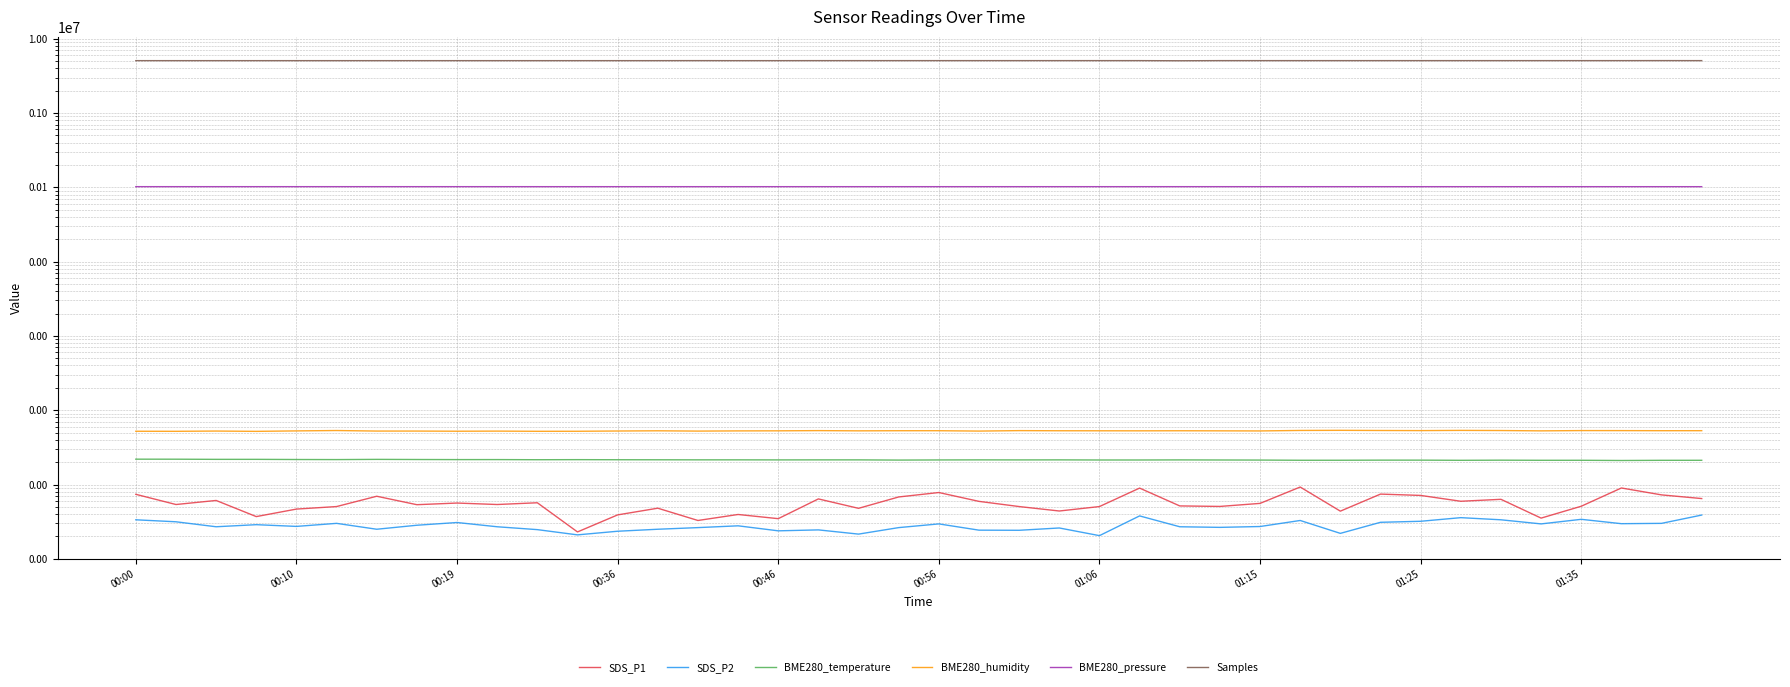

Reading left to right, extract all data points from this chart.

SDS_P1: 7.4	5.4	6.1	3.7	4.7	5.0	7.0	5.3	5.6	5.4	5.7	2.3	3.9	4.8	3.3	4.0	3.5	6.4	4.8	6.8	7.8	5.9	5.0	4.4	5.0	8.9	5.2	5.1	5.6	9.2	4.4	7.4	7.1	6.0	6.3	3.5	5.1	9.0	7.2	6.5
SDS_P2: 3.4	3.1	2.7	2.9	2.7	3.0	2.5	2.8	3.1	2.7	2.5	2.1	2.4	2.5	2.6	2.8	2.4	2.5	2.1	2.6	3.0	2.4	2.4	2.6	2.0	3.8	2.7	2.6	2.7	3.3	2.2	3.1	3.2	3.6	3.4	3.0	3.4	3.0	3.0	3.9
BME280_temperature: 21.9	21.9	21.8	21.8	21.7	21.6	21.8	21.7	21.6	21.6	21.6	21.6	21.6	21.5	21.5	21.5	21.4	21.5	21.5	21.3	21.4	21.5	21.4	21.5	21.4	21.4	21.4	21.4	21.3	21.2	21.2	21.3	21.3	21.2	21.3	21.2	21.2	21.1	21.2	21.2
BME280_humidity: 52.1	52.0	52.4	51.9	52.7	53.3	52.4	52.4	52.1	52.3	52.0	52.1	52.5	52.8	52.4	52.7	52.8	53.1	52.8	53.0	53.0	52.4	53.1	52.9	52.9	52.8	52.9	52.8	52.6	53.4	53.6	53.4	53.2	53.5	53.3	52.7	53.2	53.1	53.0	53.0
BME280_pressure: 102029.7	102021.8	102025.3	102028.0	102031.0	102028.2	102032.1	102026.3	102026.6	102025.5	102017.0	102016.2	102015.3	102007.7	102014.0	102016.7	102013.7	102018.9	102019.7	102015.0	102016.1	102018.9	102020.2	102021.6	102023.0	102014.8	102026.5	102020.2	102022.1	102019.9	102014.1	102008.4	102006.5	102010.3	101996.9	102006.5	102001.8	101996.0	101995.8	101995.5
Samples: 5068248.0	5067091.0	5067282.0	5066935.0	5066767.0	5067374.0	5067565.0	5066711.0	5067107.0	5066157.0	5066855.0	5067372.0	5066667.0	5067259.0	5072062.0	5066463.0	5067211.0	5070688.0	5071017.0	5070508.0	5070818.0	5070359.0	5070317.0	5070989.0	5070758.0	5069849.0	5052868.0	5070271.0	5070048.0	5070945.0	5070170.0	5070554.0	5070618.0	5070143.0	5071436.0	5071088.0	5070862.0	5071357.0	5075208.0	5070226.0